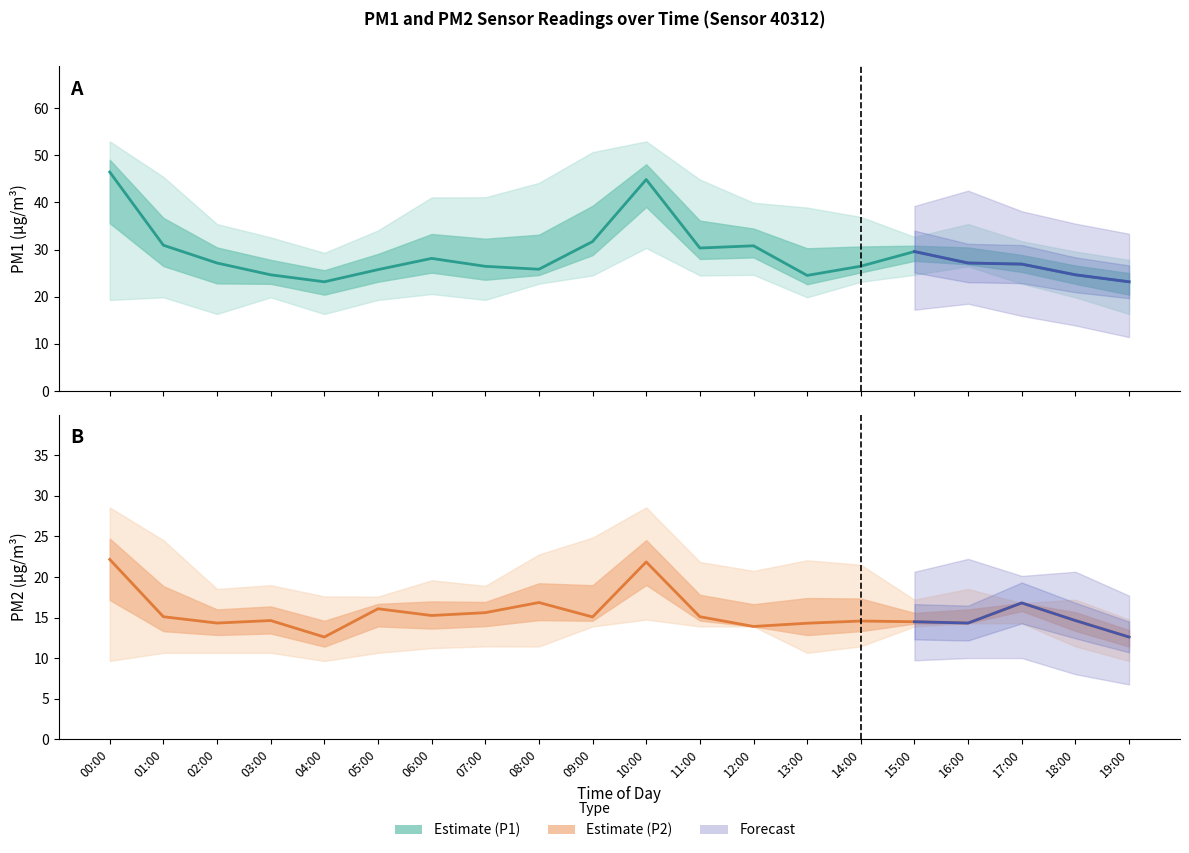

Does the chart have visible grid lines?

No